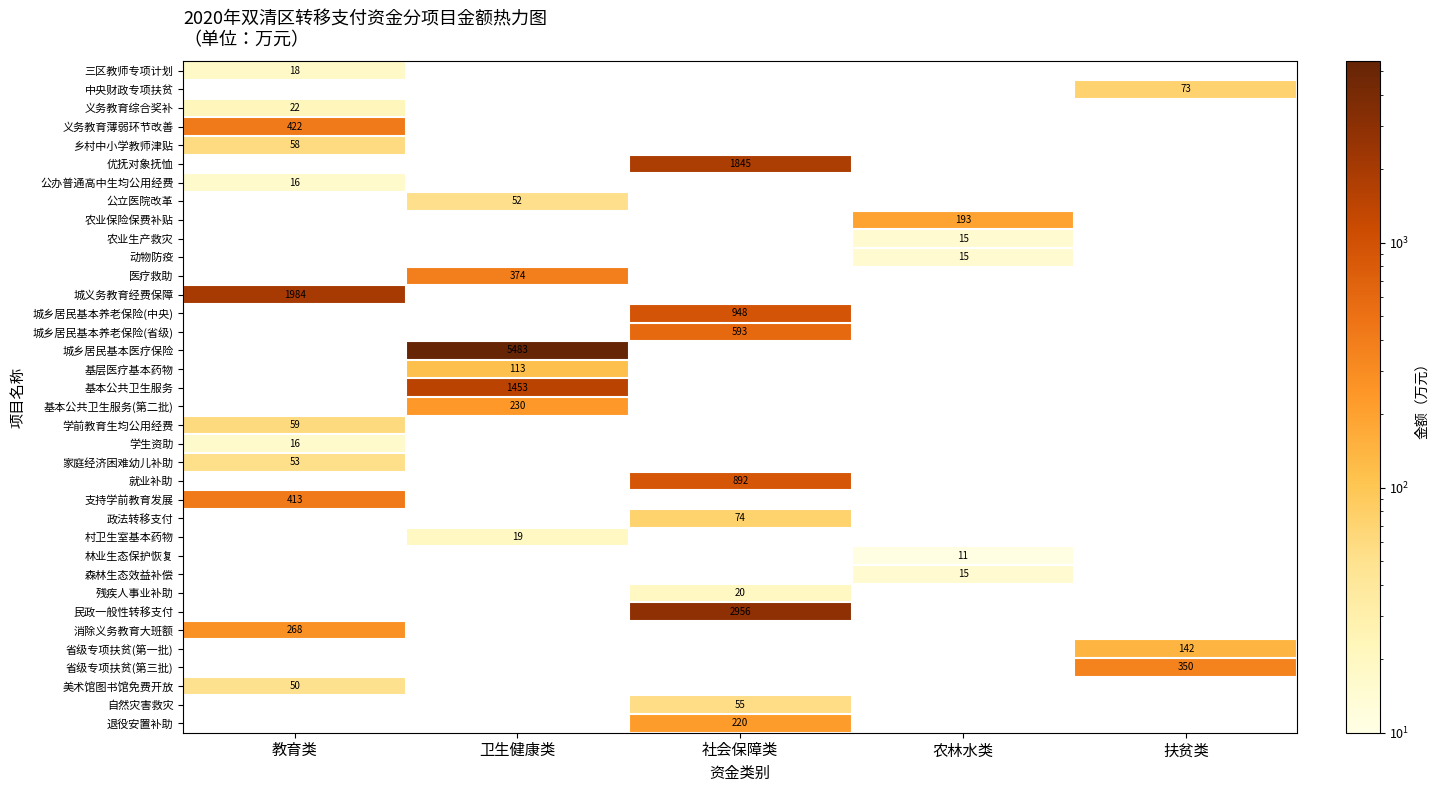

The 森林生态效益补偿 series shows 20 at 农林水类. True or false?

False